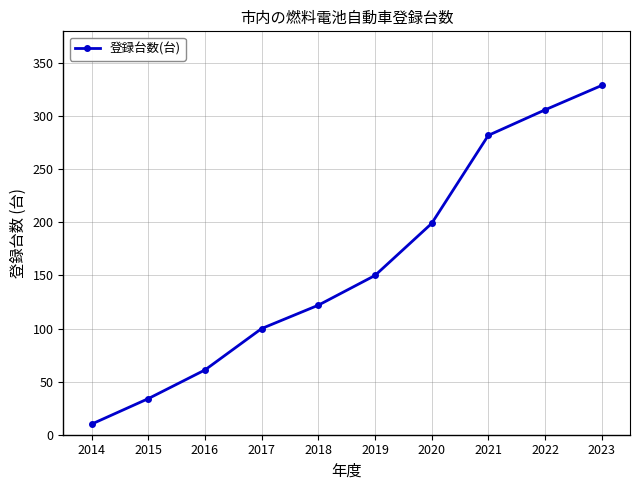

List the labels in order of value, largest first.

2023, 2022, 2021, 2020, 2019, 2018, 2017, 2016, 2015, 2014